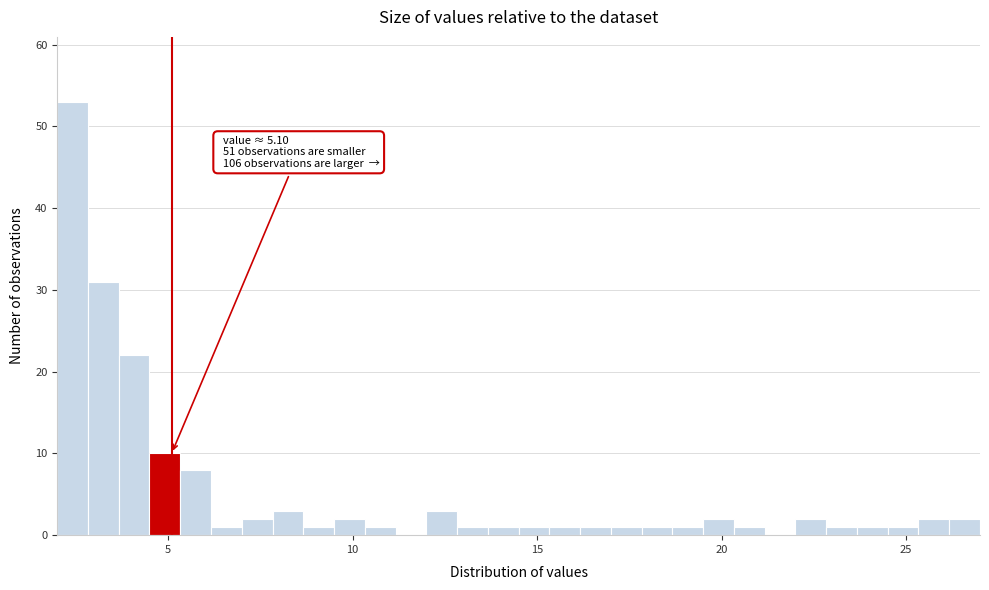

Read against the x-axis, roughly where is the centre of the tallest bar?

2.5